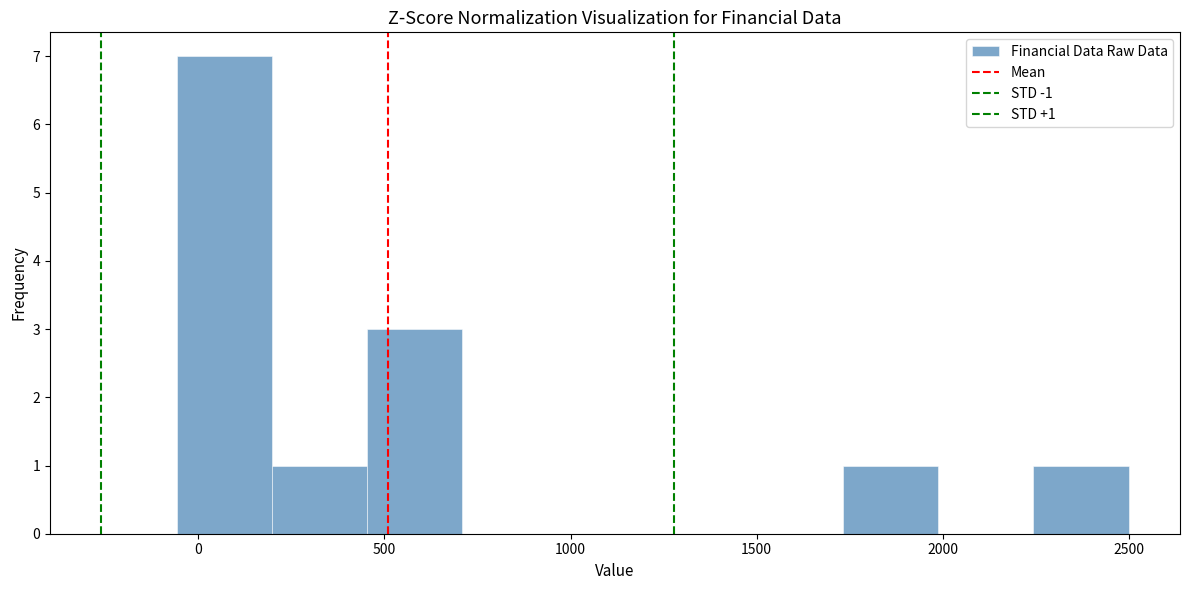

Which range on the x-axis has the tallest bar?

-50 to 200